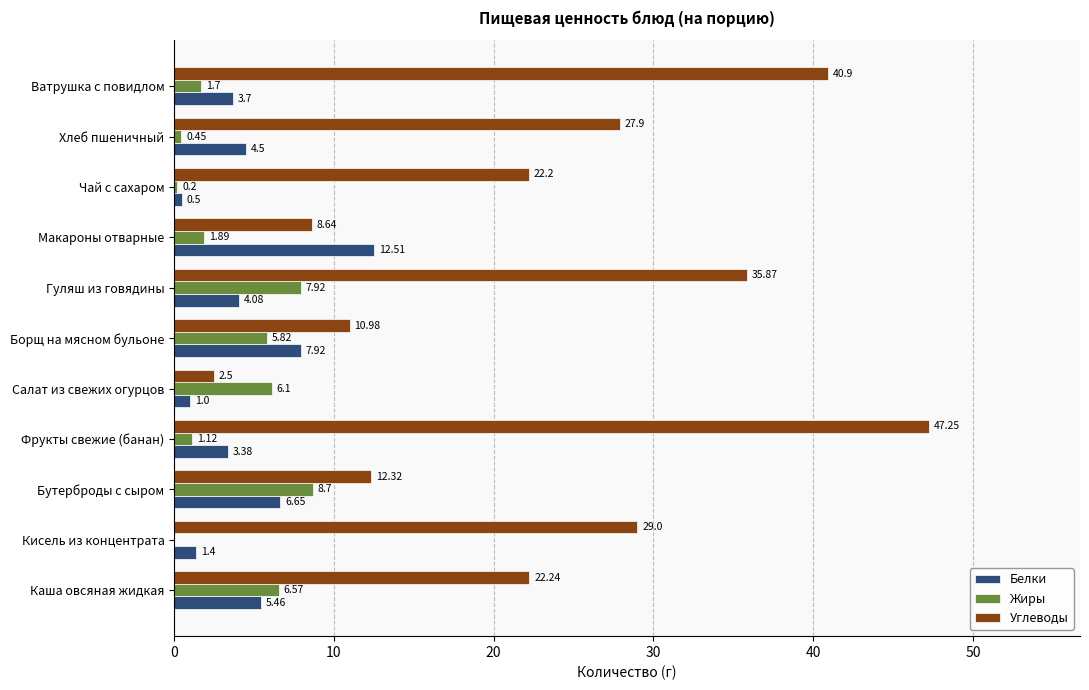

What is the sum of all Белки values?

51.1